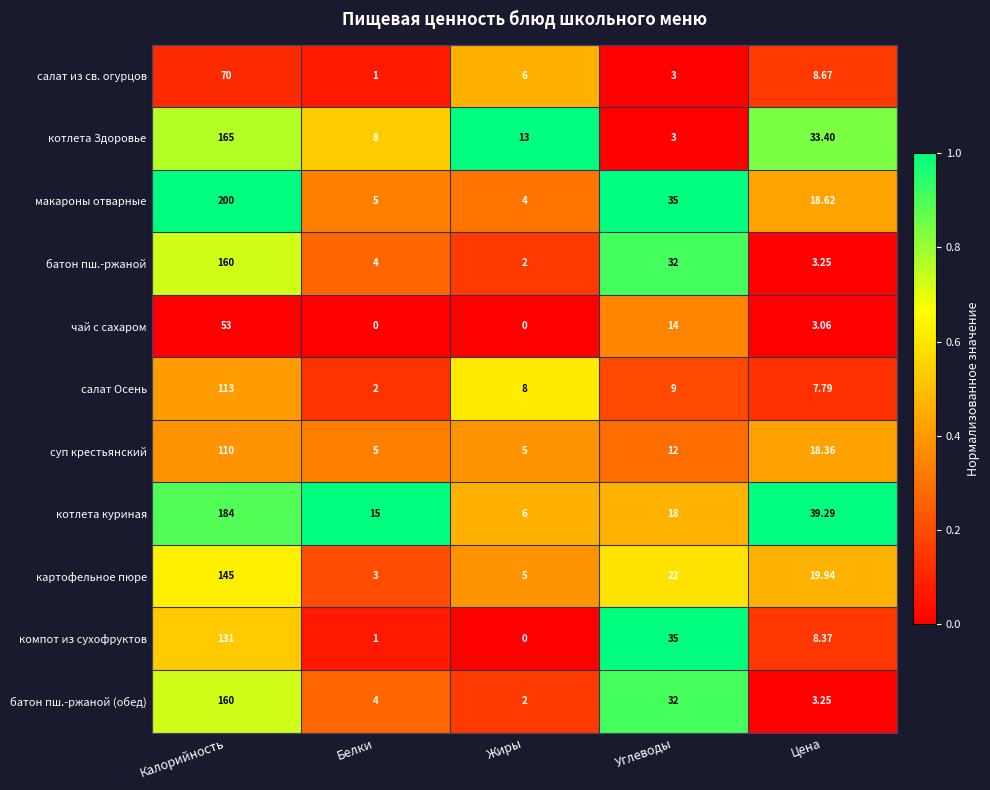

At which label is котлета Здоровье closest to 84?

Цена